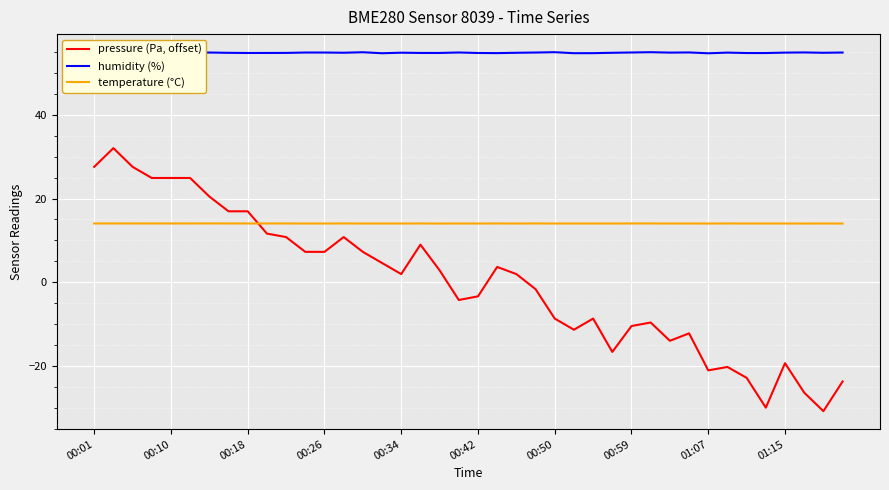

List the series in order of their overall mean, lowest first.

pressure (Pa, offset), temperature (°C), humidity (%)